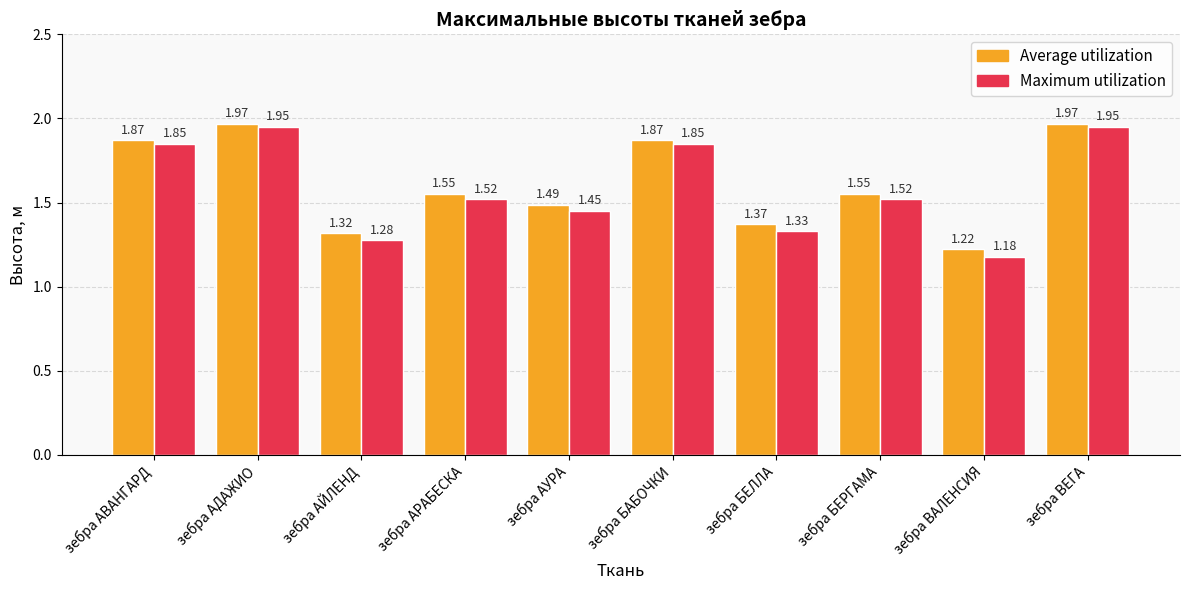

List the series in order of their peak value, lowest first.

Maximum utilization, Average utilization